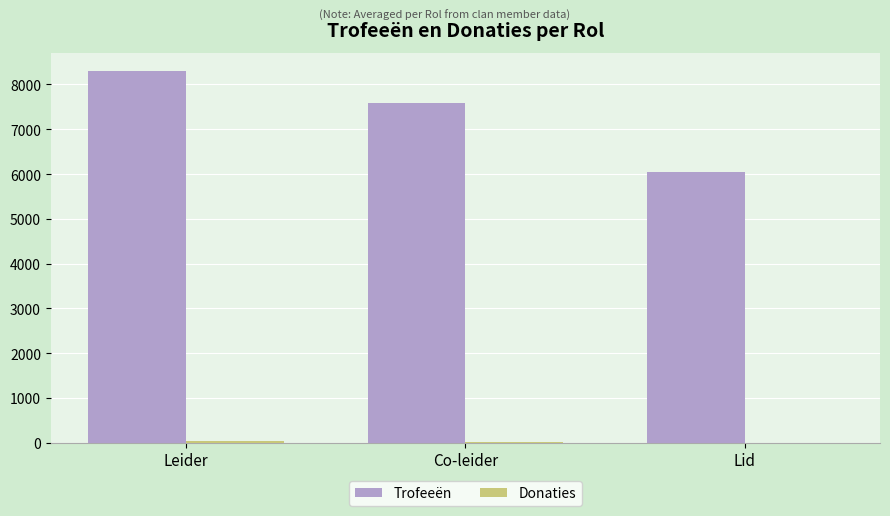

Count the number of categories in the chart.

3